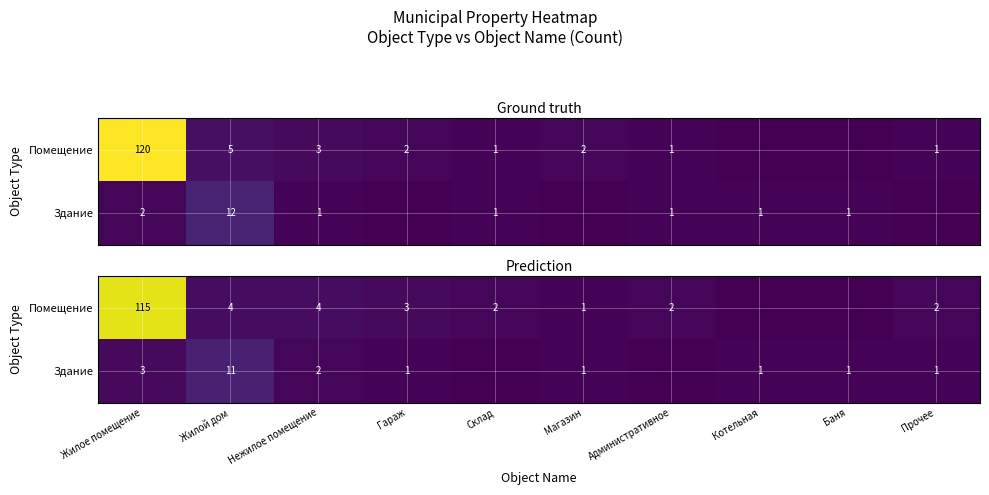

How many data points in Здание are less than 1?

2